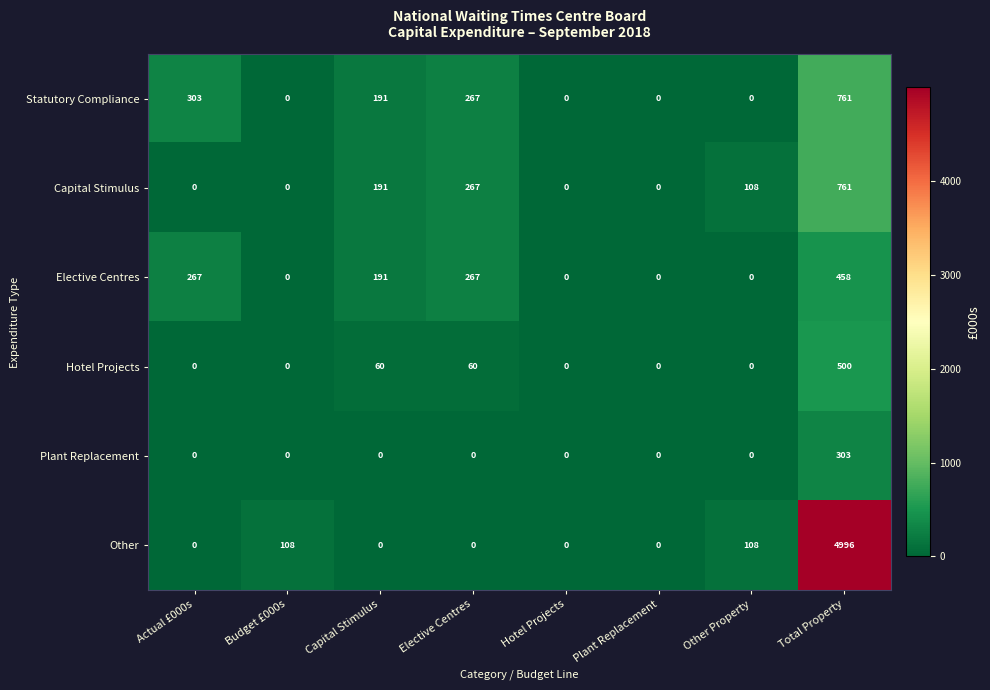

How many values in Other are above zero?

3